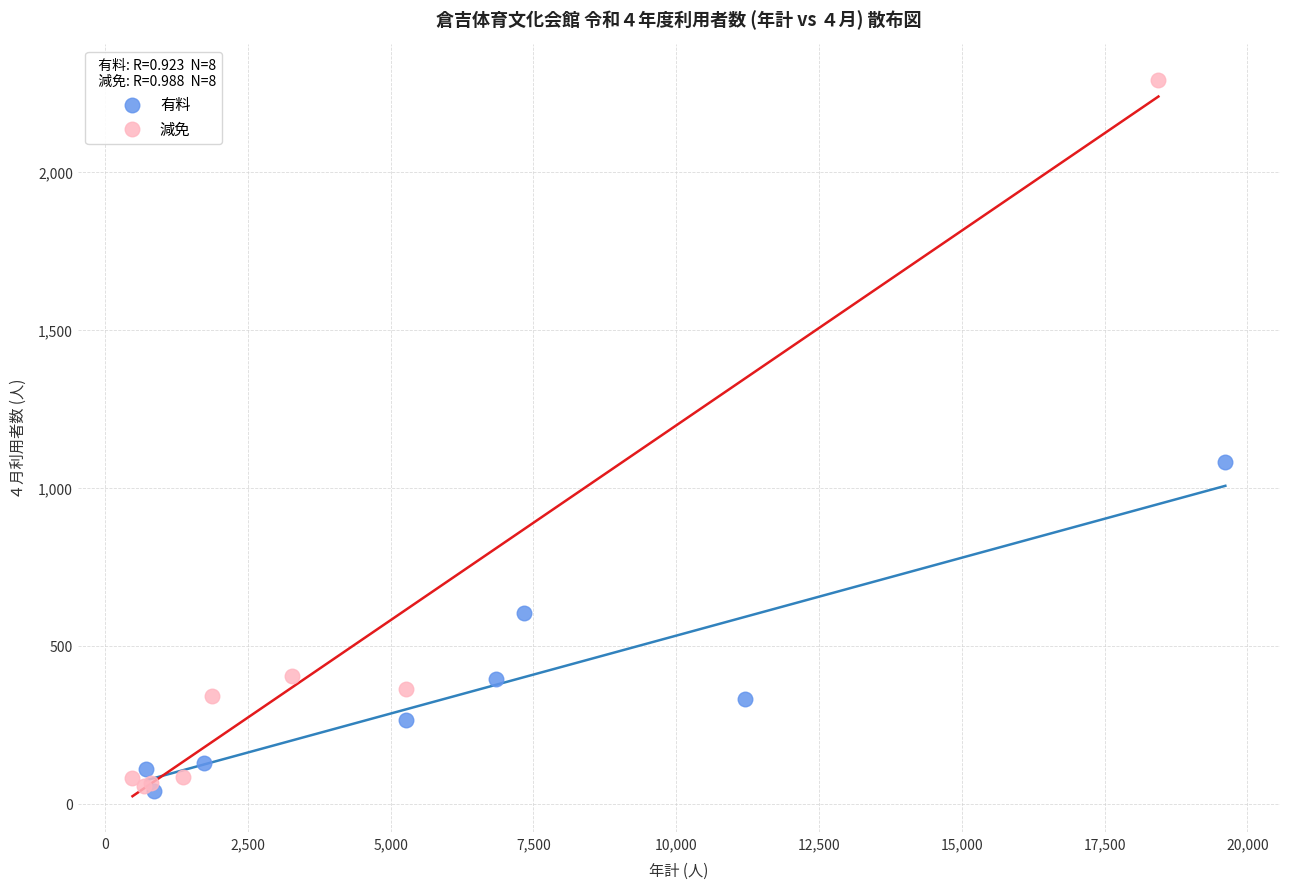

Which series has the largest Y range (max minus min)?

減免